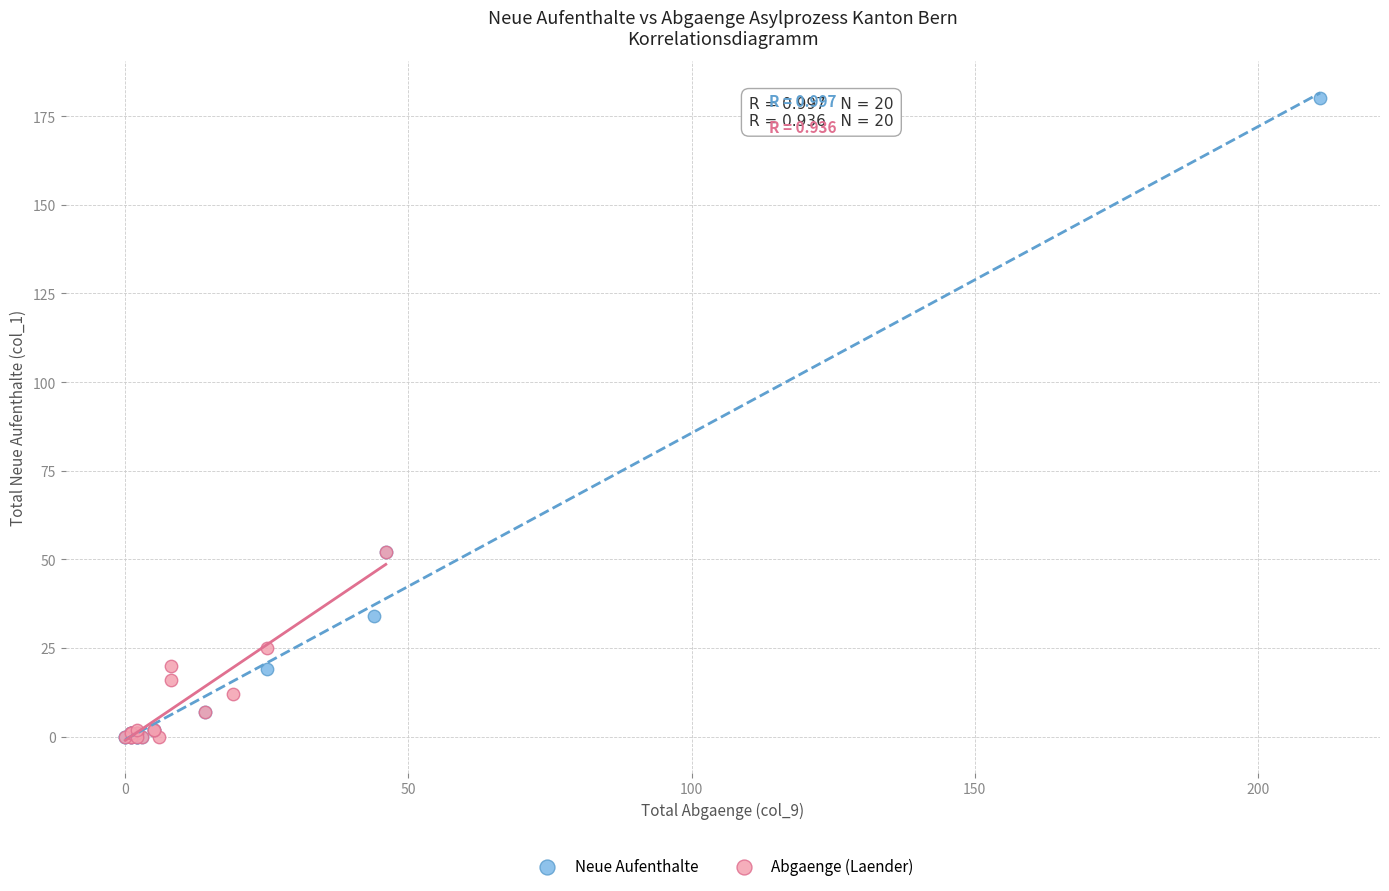

Which series has the widest spread of Y values?

Neue Aufenthalte